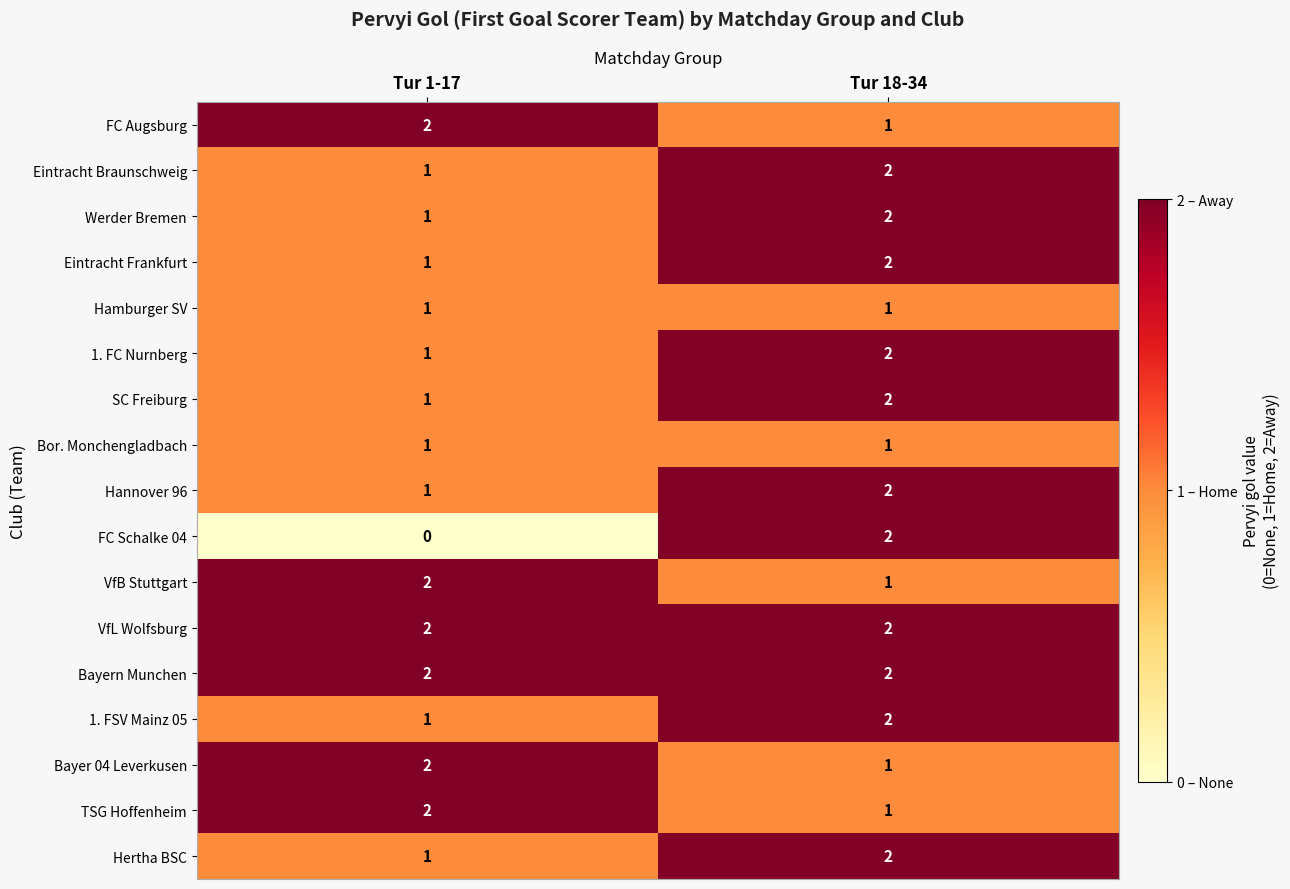

Which category has the lowest value across all series?

Tur 1-17